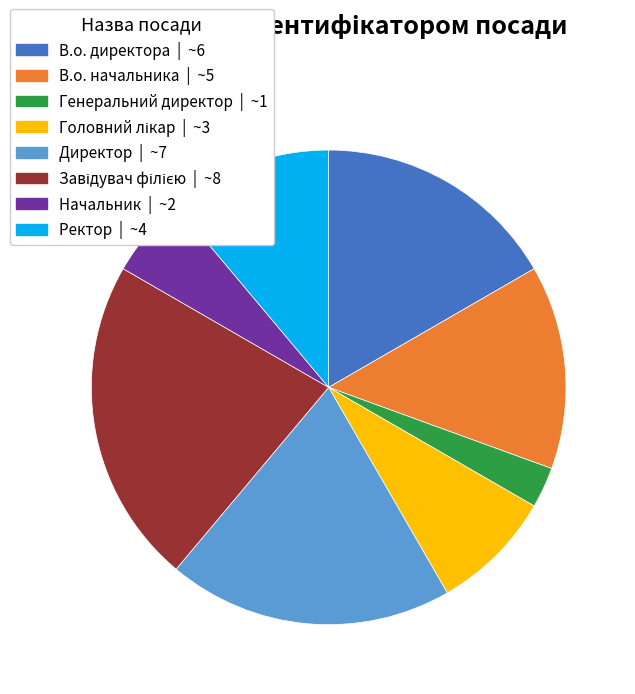

Which category has the smallest portion of the pie?

Генеральний директор